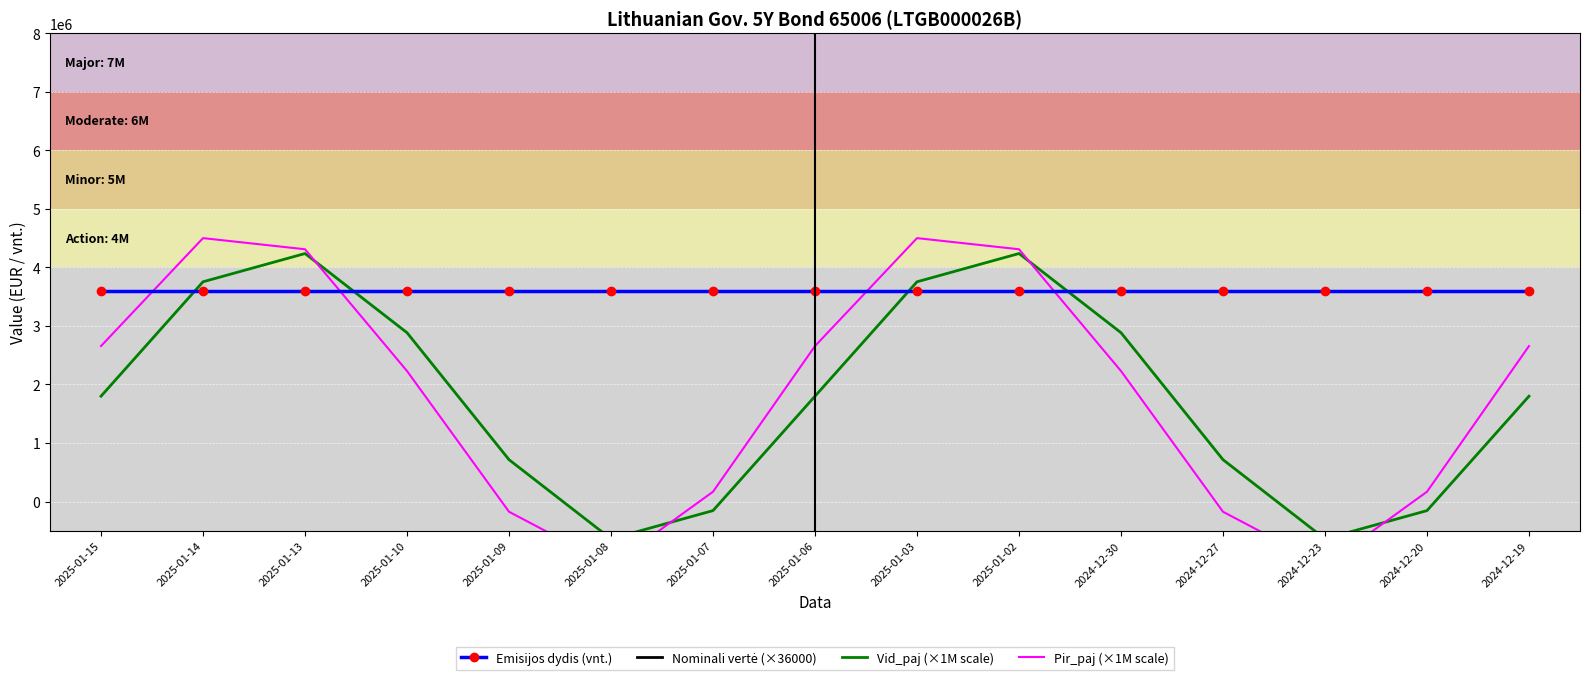

How many times do Vid_paj (×1M scale) and Emisijos dydis (vnt.) cross each other?

4